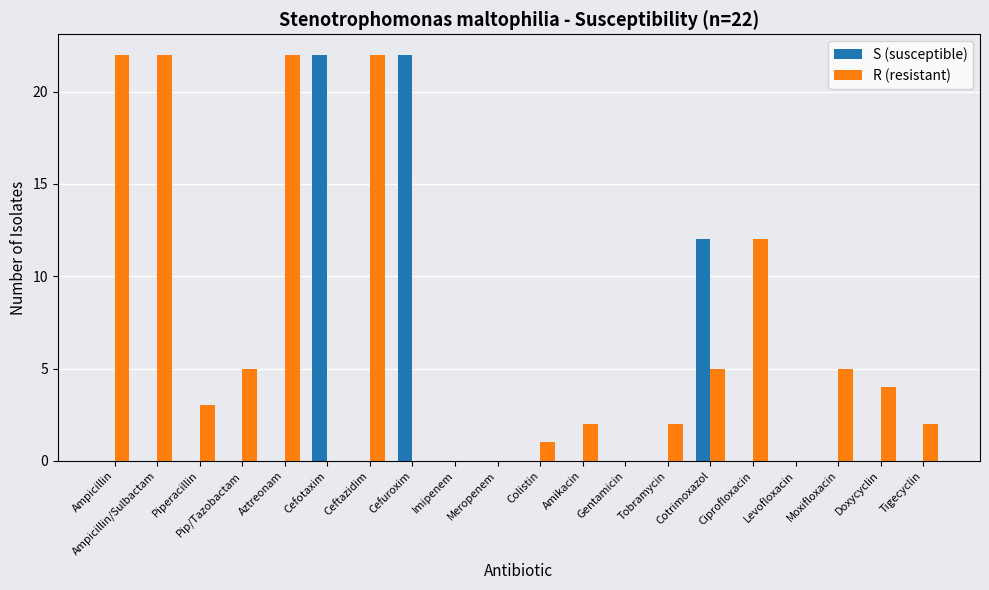

What is the highest value of the S (susceptible) series?

22